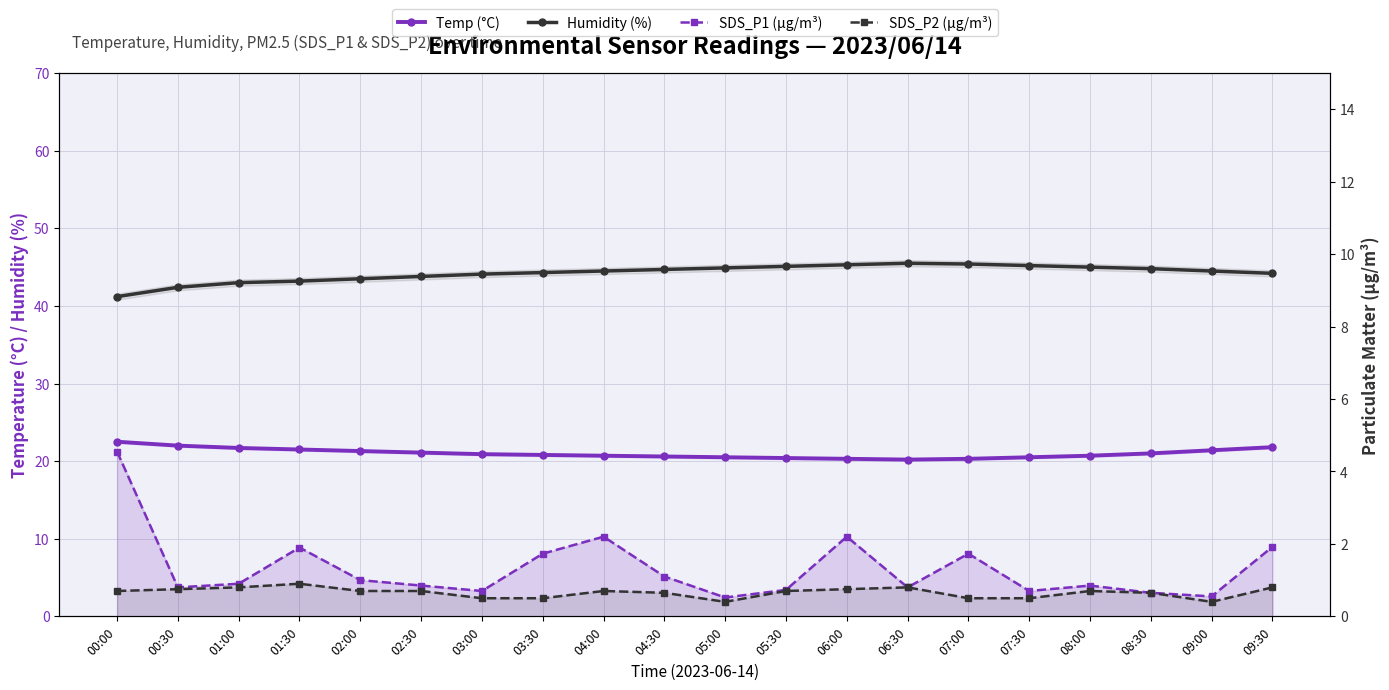

Reading left to right, transcribe all the data shown in this chart.

Temp (°C): 00:00=22.5	00:30=22.0	01:00=21.7	01:30=21.5	02:00=21.3	02:30=21.1	03:00=20.9	03:30=20.8	04:00=20.7	04:30=20.6	05:00=20.5	05:30=20.4	06:00=20.3	06:30=20.2	07:00=20.3	07:30=20.5	08:00=20.7	08:30=21.0	09:00=21.4	09:30=21.8
Humidity (%): 00:00=41.2	00:30=42.4	01:00=43.0	01:30=43.2	02:00=43.5	02:30=43.8	03:00=44.1	03:30=44.3	04:00=44.5	04:30=44.7	05:00=44.9	05:30=45.1	06:00=45.3	06:30=45.5	07:00=45.4	07:30=45.2	08:00=45.0	08:30=44.8	09:00=44.5	09:30=44.2
SDS_P1 (µg/m³): 00:00=4.5	00:30=0.8	01:00=0.9	01:30=1.9	02:00=1.0	02:30=0.8	03:00=0.7	03:30=1.7	04:00=2.2	04:30=1.1	05:00=0.5	05:30=0.7	06:00=2.2	06:30=0.8	07:00=1.7	07:30=0.7	08:00=0.8	08:30=0.7	09:00=0.6	09:30=1.9
SDS_P2 (µg/m³): 00:00=0.7	00:30=0.8	01:00=0.8	01:30=0.9	02:00=0.7	02:30=0.7	03:00=0.5	03:30=0.5	04:00=0.7	04:30=0.7	05:00=0.4	05:30=0.7	06:00=0.8	06:30=0.8	07:00=0.5	07:30=0.5	08:00=0.7	08:30=0.7	09:00=0.4	09:30=0.8